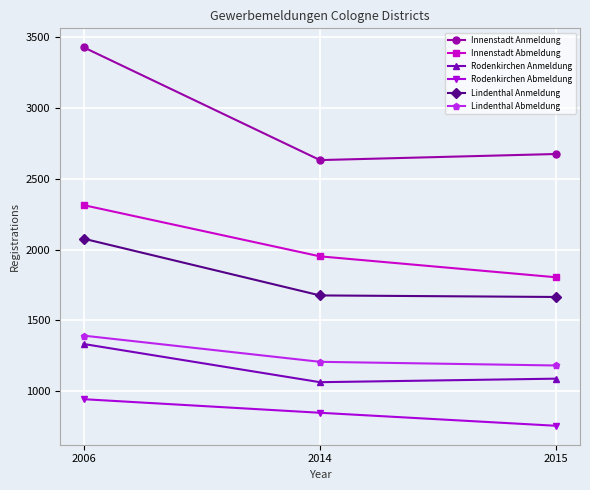

Between 2006 and 2014, which series saw the biggest shift?

Innenstadt Anmeldung